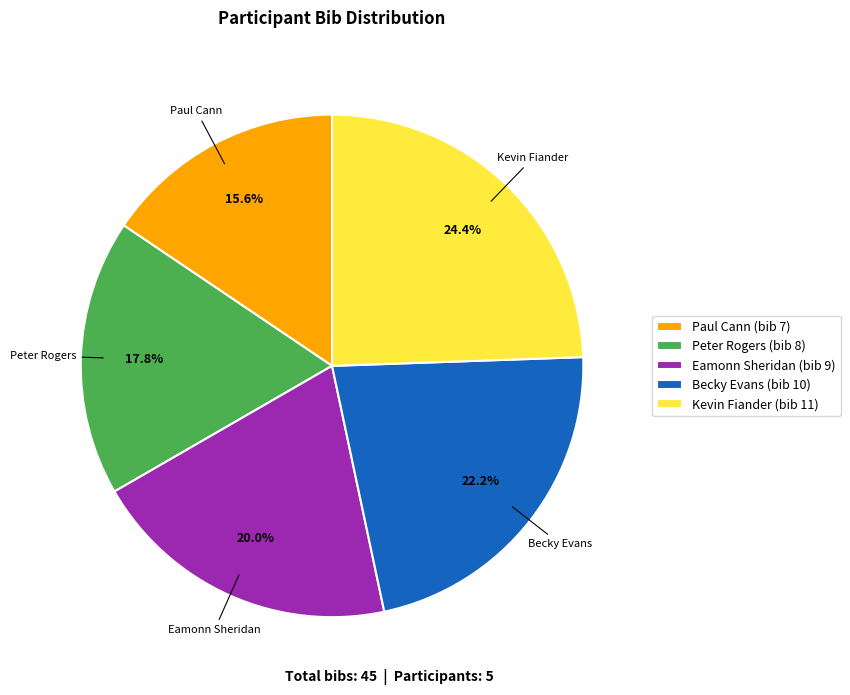

To the nearest percent, what is the average slice percentage?

20%